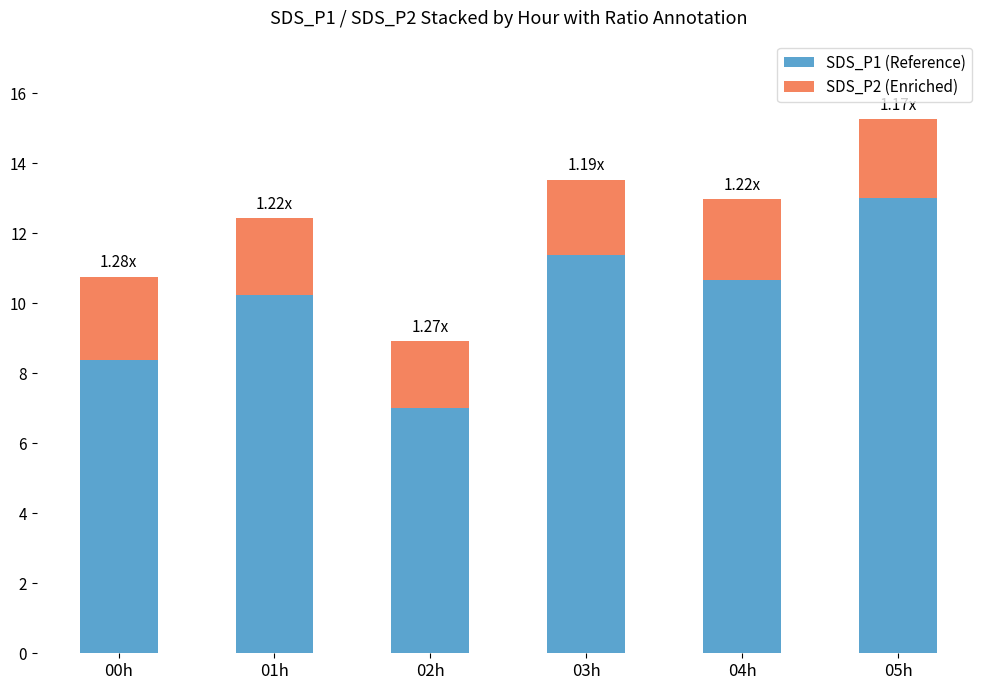

Which category has the lowest value in the SDS_P1 (Reference) series?

02h